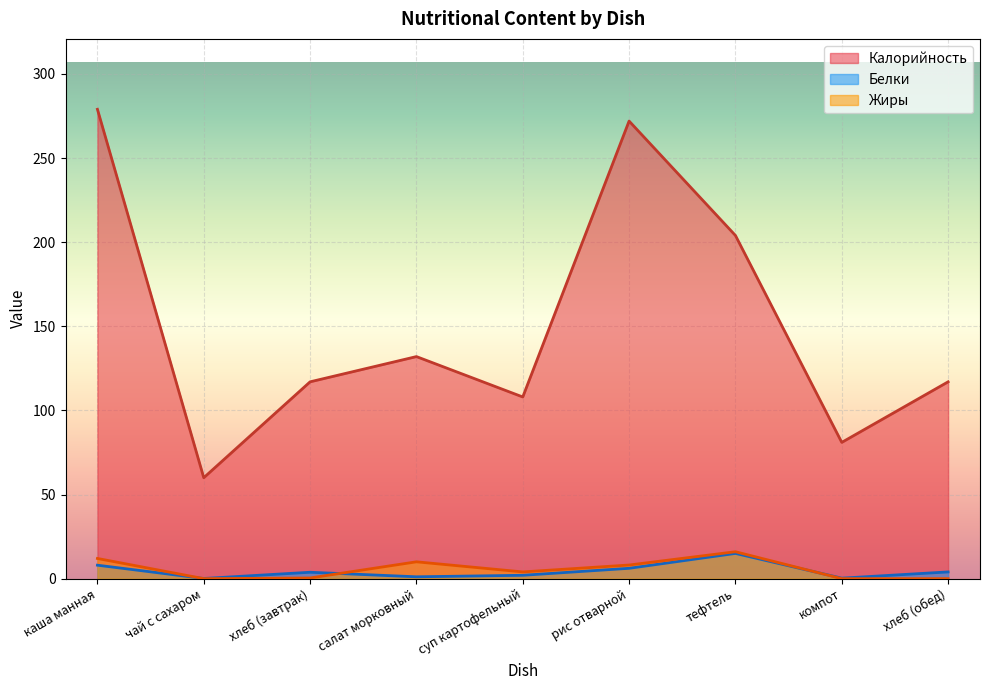

The Жиры series shows 5.5 at суп картофельный. True or false?

False